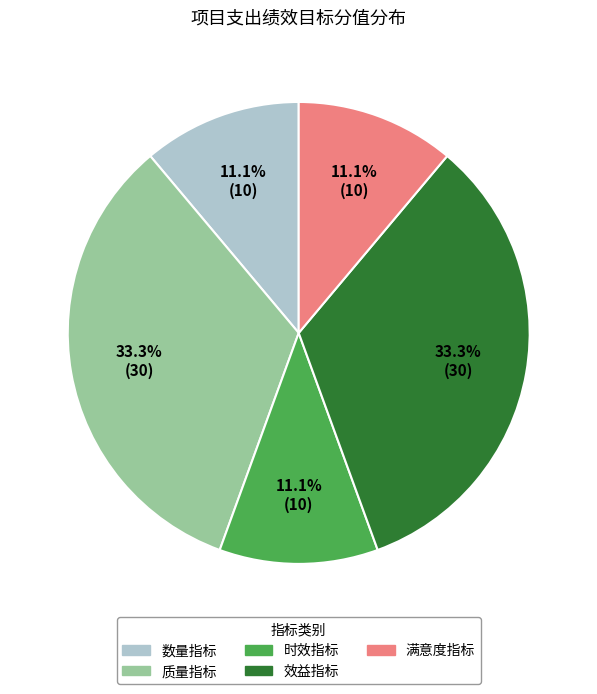

Is the sum of 时效指标 and 满意度指标 greater than half?

No